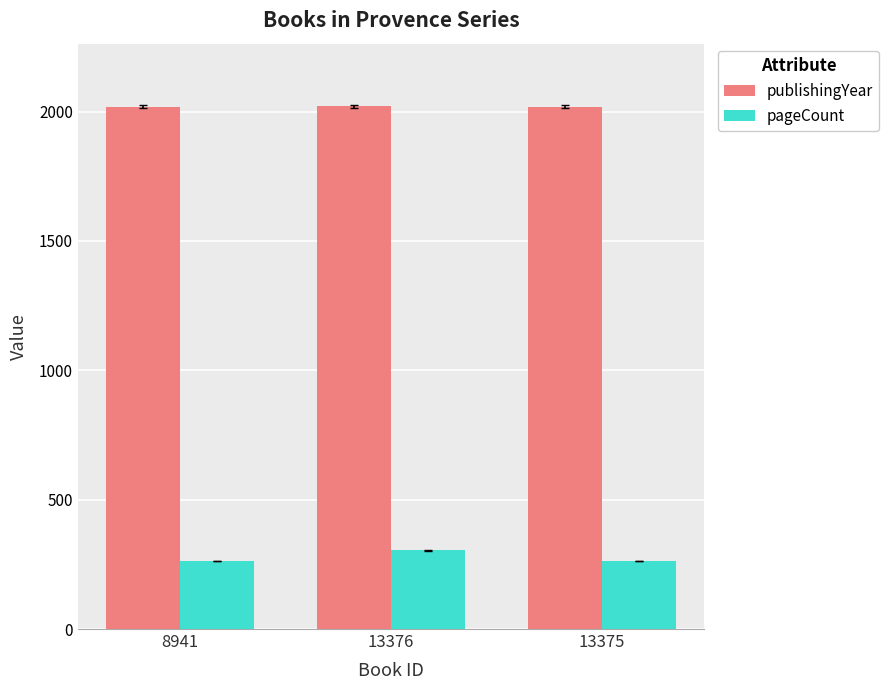

How many series are shown in this chart?

2